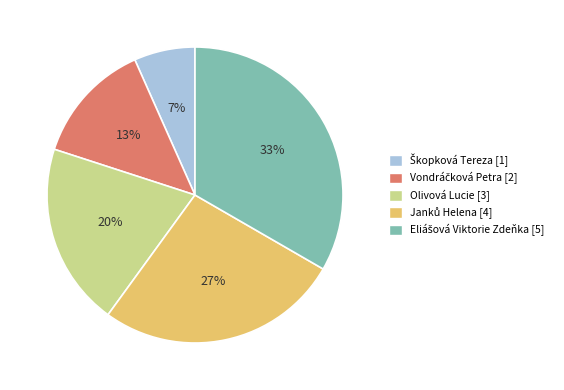

To the nearest percent, what is the average slice percentage?

20%